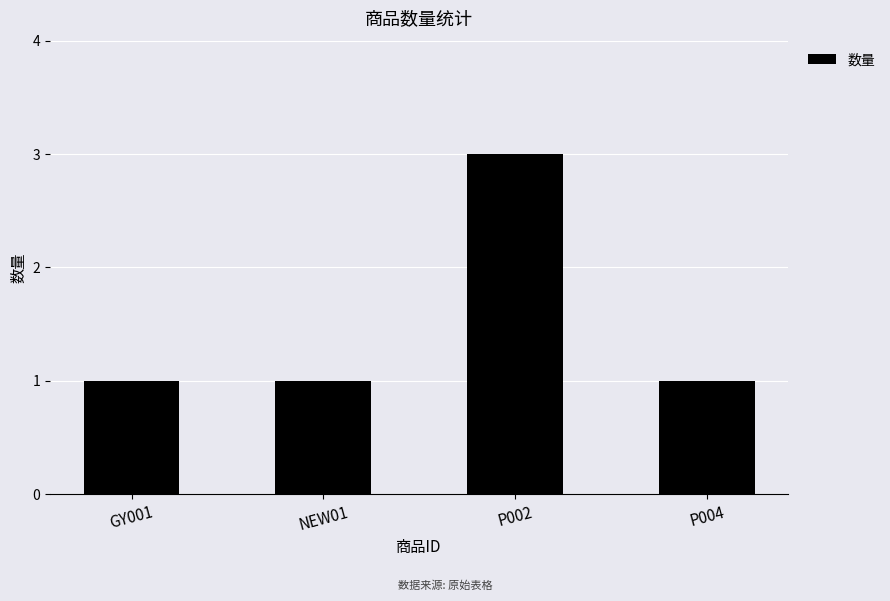

Count the values in the range 1 to 3.

4